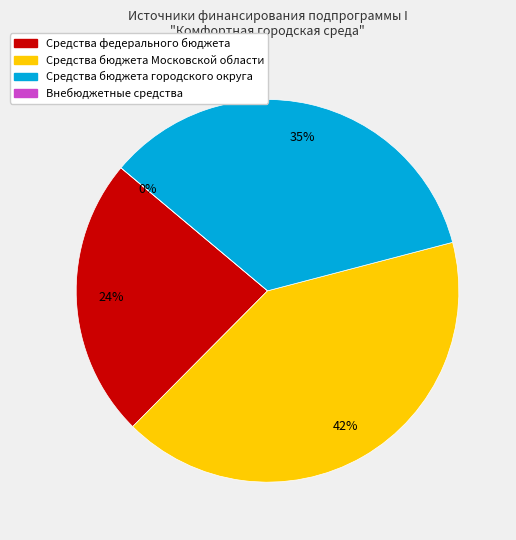

How many segments does this pie chart have?

4